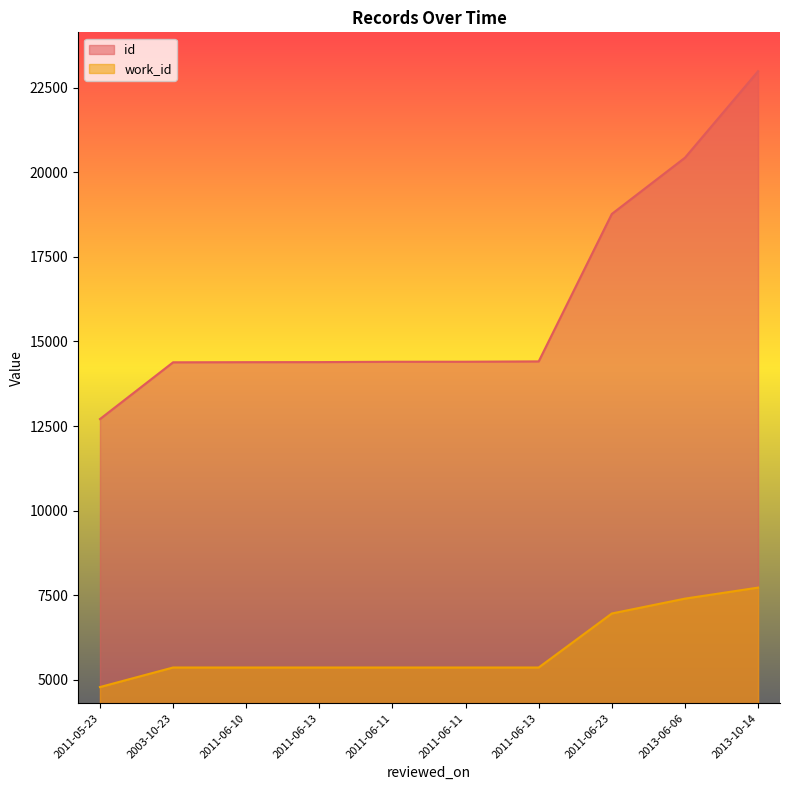

At which label is work_id closest to 6257?

2011-06-23